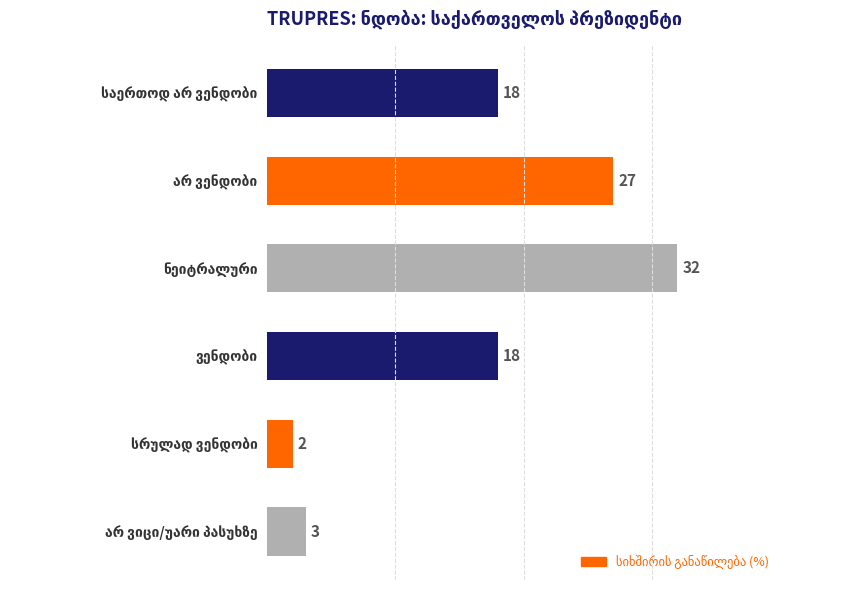

What is the value of the 6th bar from the top?

3